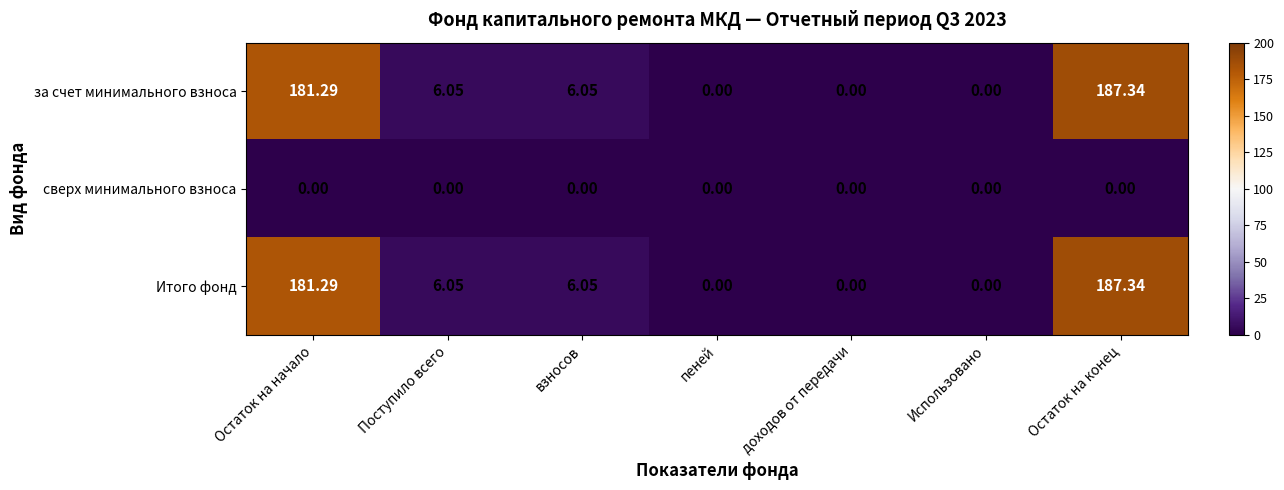

At which label does Итого фонд first exceed 6?

Остаток на начало